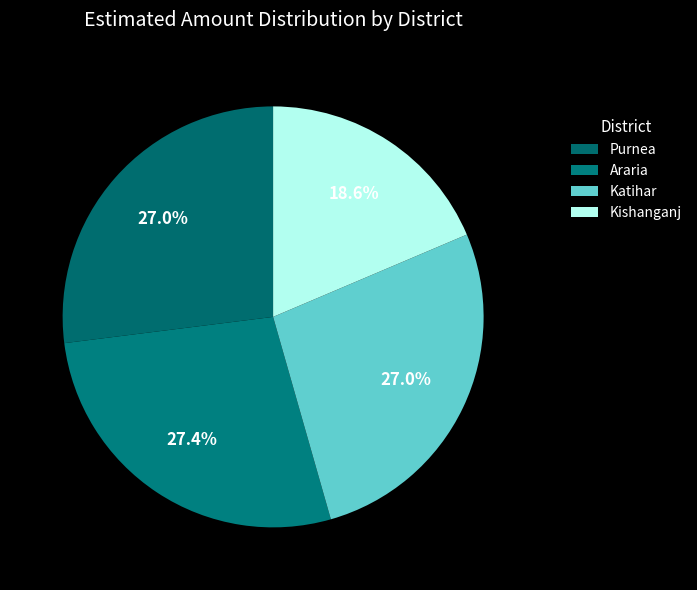

Does Kishanganj represent more than half of the total?

No